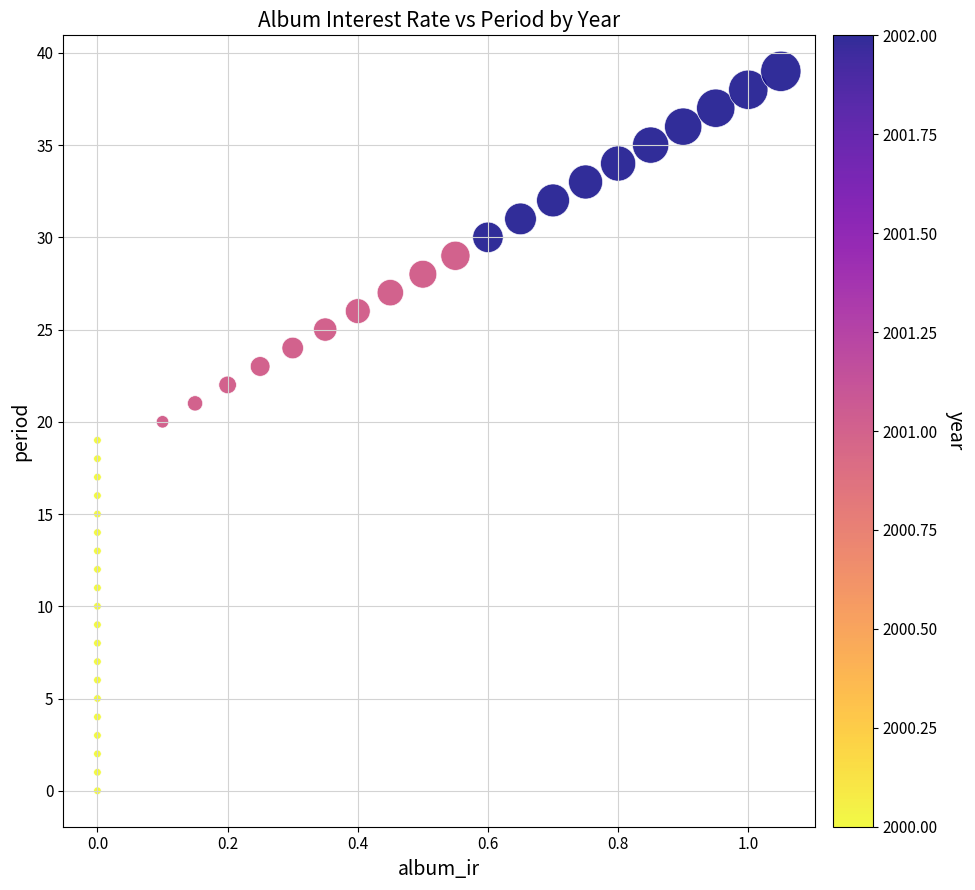

What is the range of Y values (max minus min)?

39